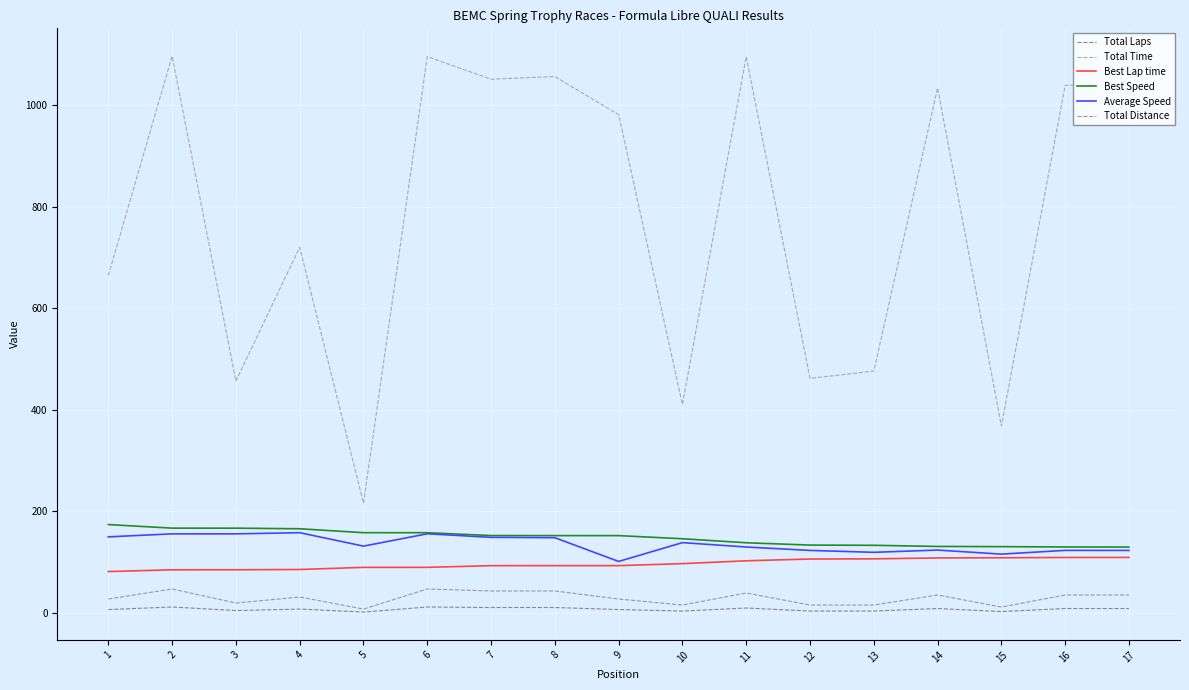

True or false: Best Lap time and Best Speed cross at least once.

False